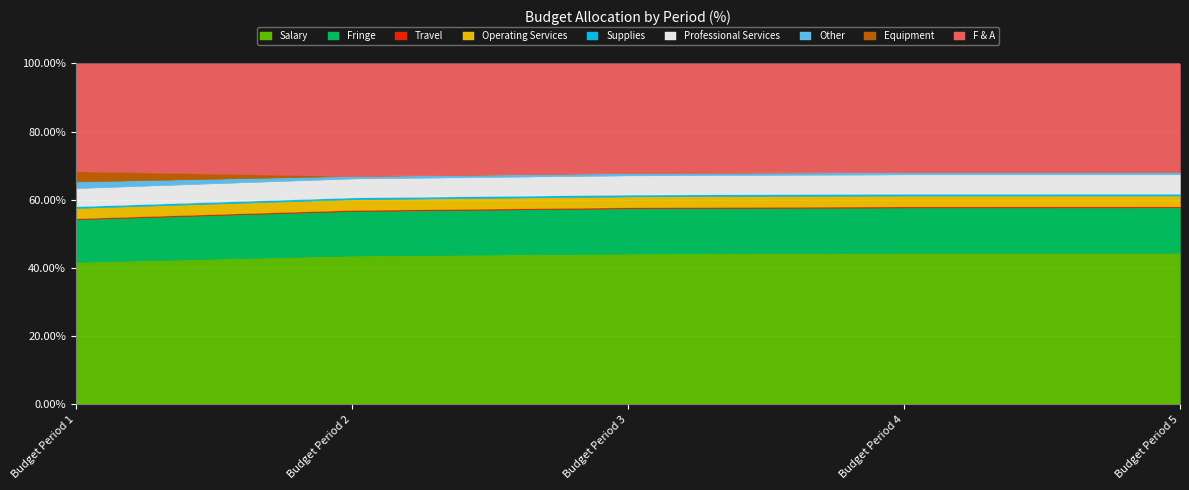

In Budget Period 4, how many points are higher than both neighbors (excluding endpoints)?

2